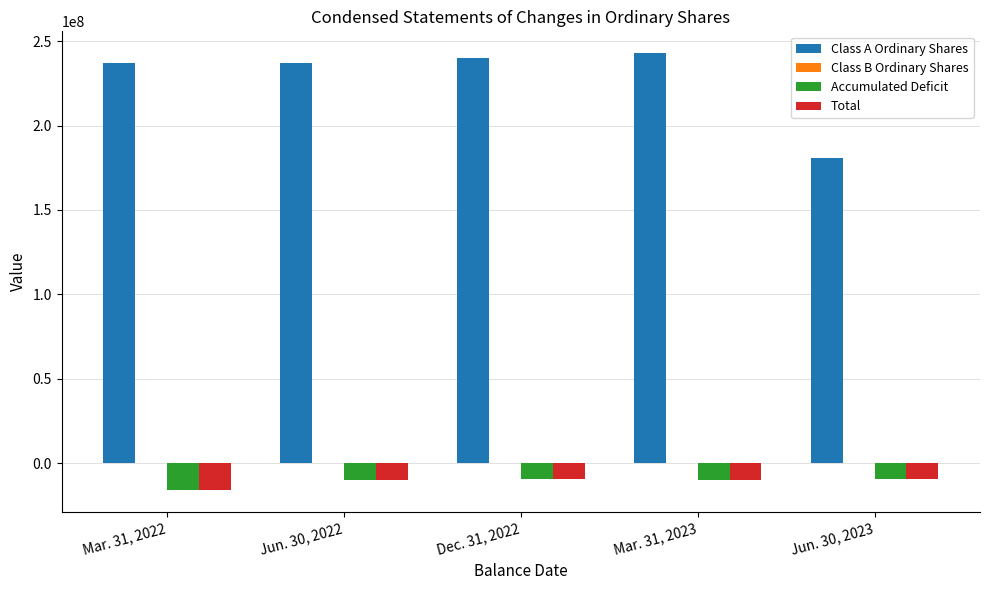

What is the greatest value displayed?

242881161